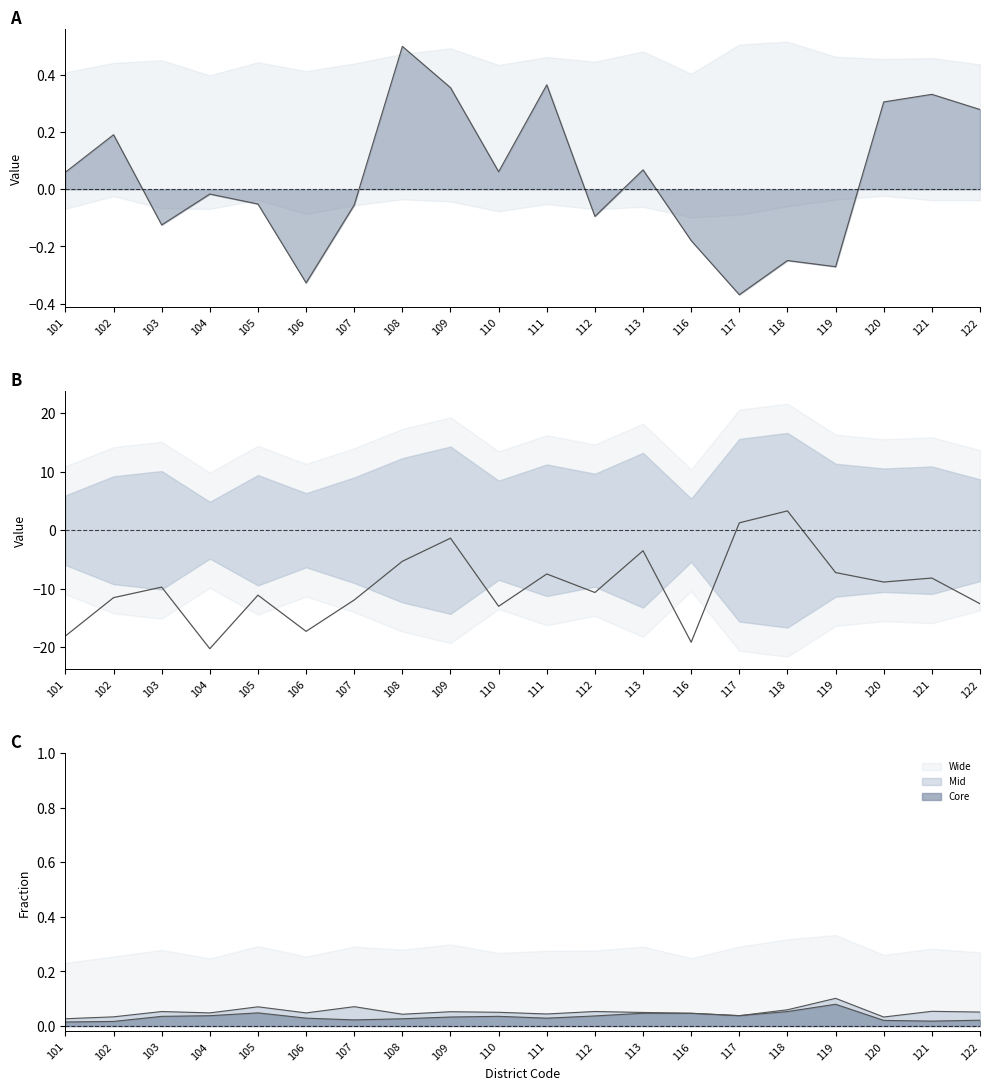

Is it true that Core equals 0.0 at 119?

False